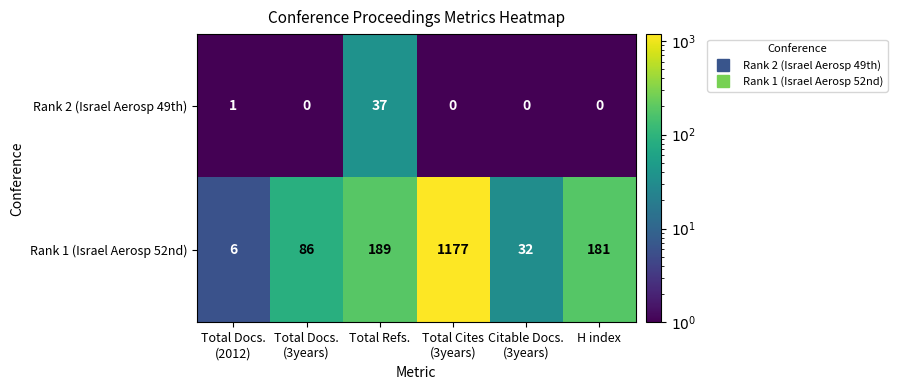

How many distinct data groups are displayed?

2